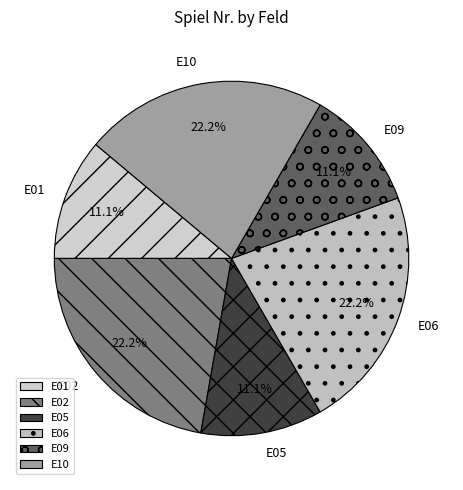

To the nearest percent, what is the average slice percentage?

17%